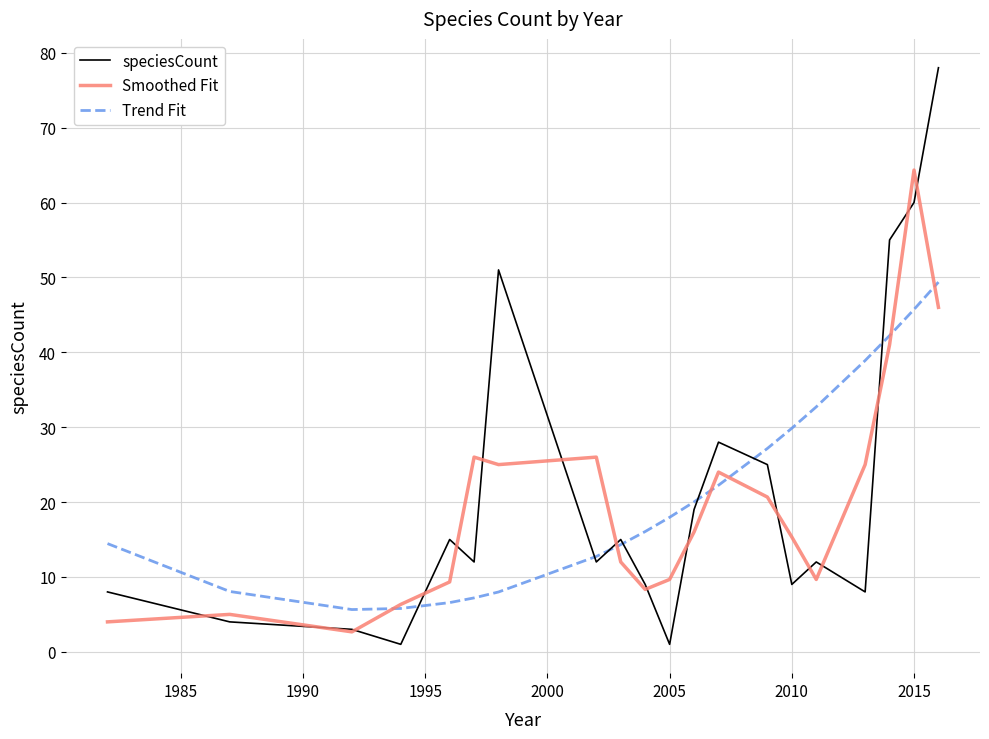

List the series in order of their peak value, lowest first.

Trend Fit, Smoothed Fit, speciesCount